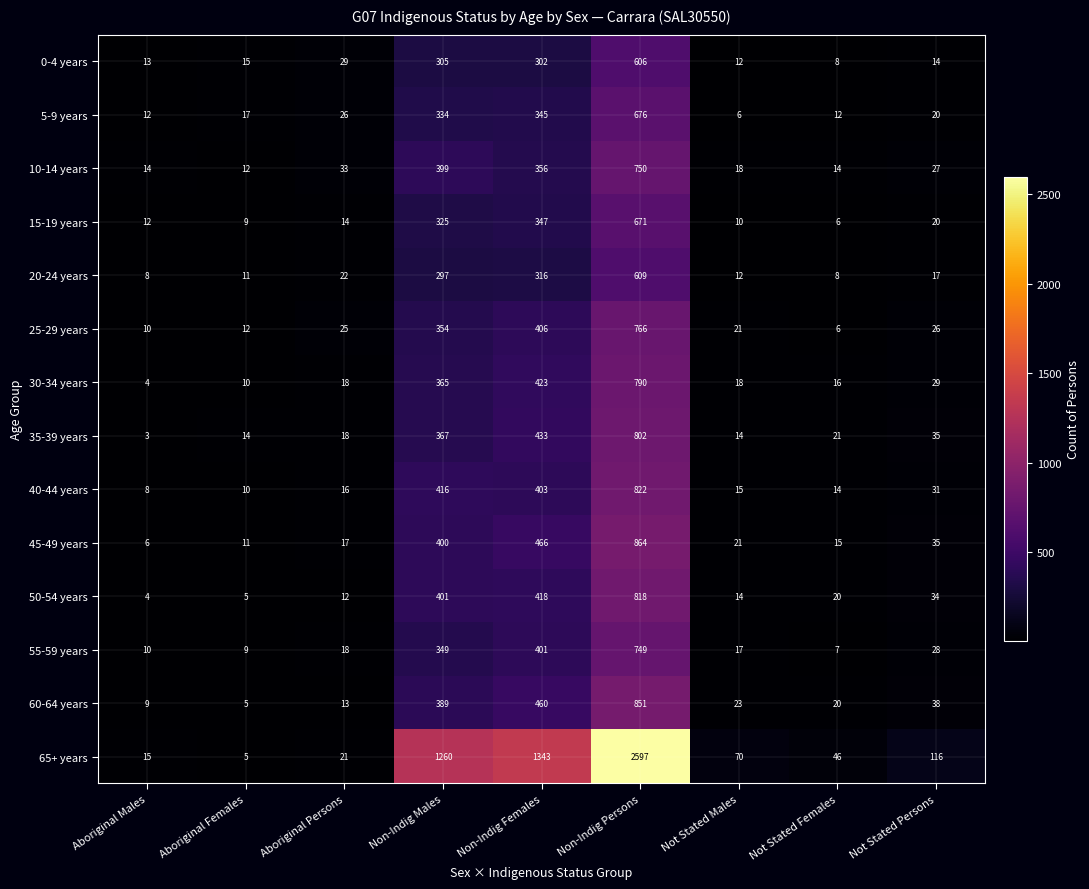

What is the sum of the 60-64 years values at Aboriginal Females and Not Stated Females?

25